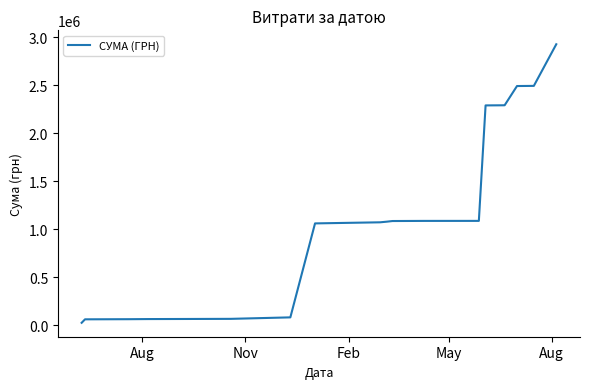

What is the greatest value displayed?

2926855.1